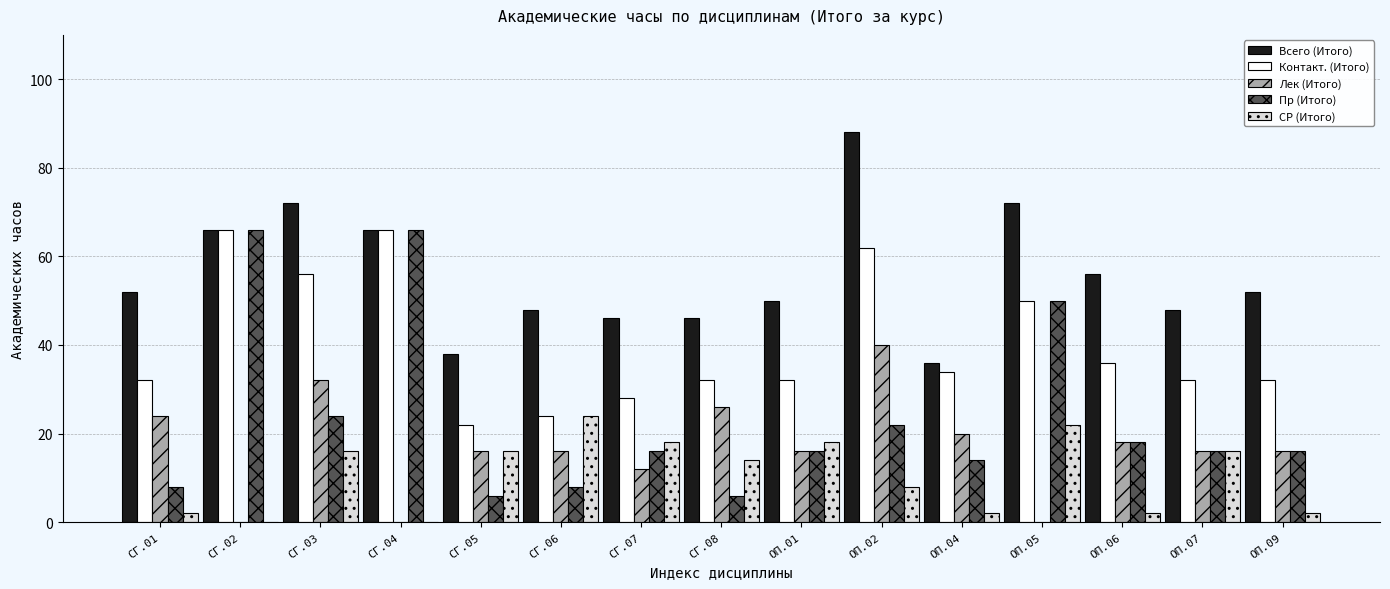

The value of Пр (Итого) at ОП.01 is 16. True or false?

True